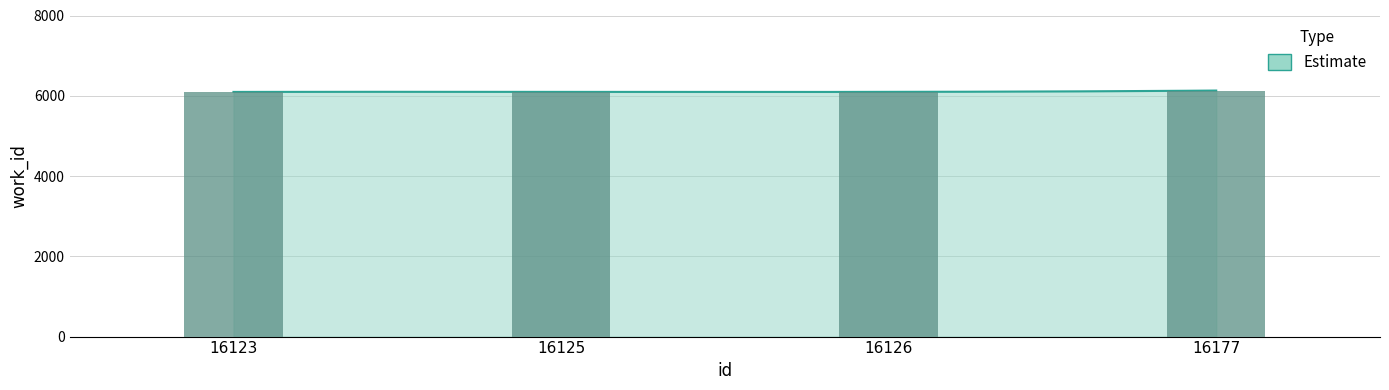

Count the number of values greater than 6097.

1